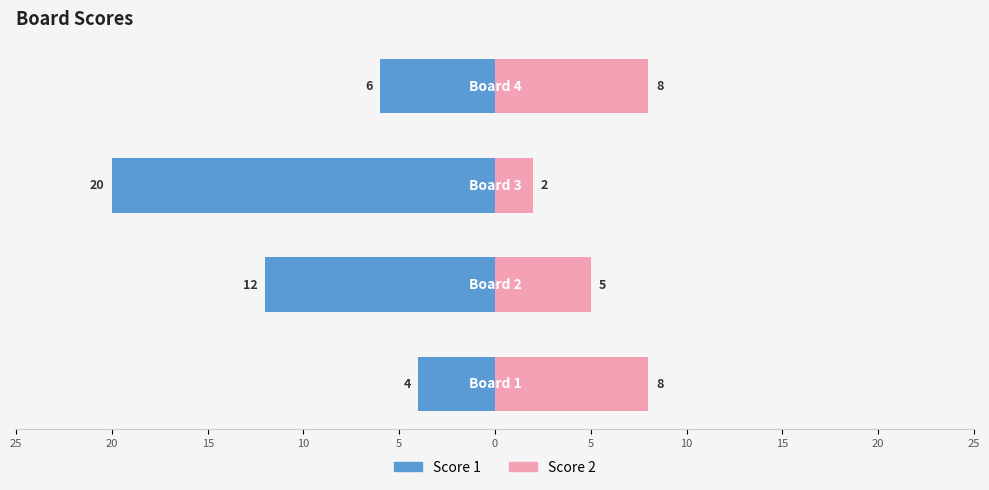

Between 10 and 15, which is larger?

10